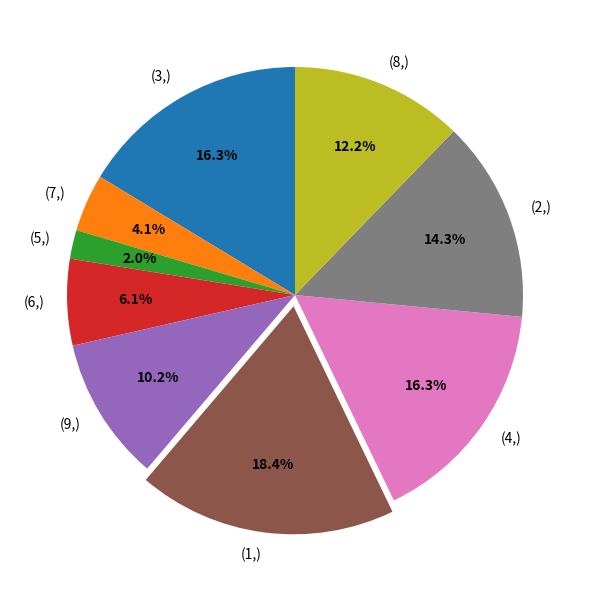

Is the sum of (1,) and (7,) greater than half?

No